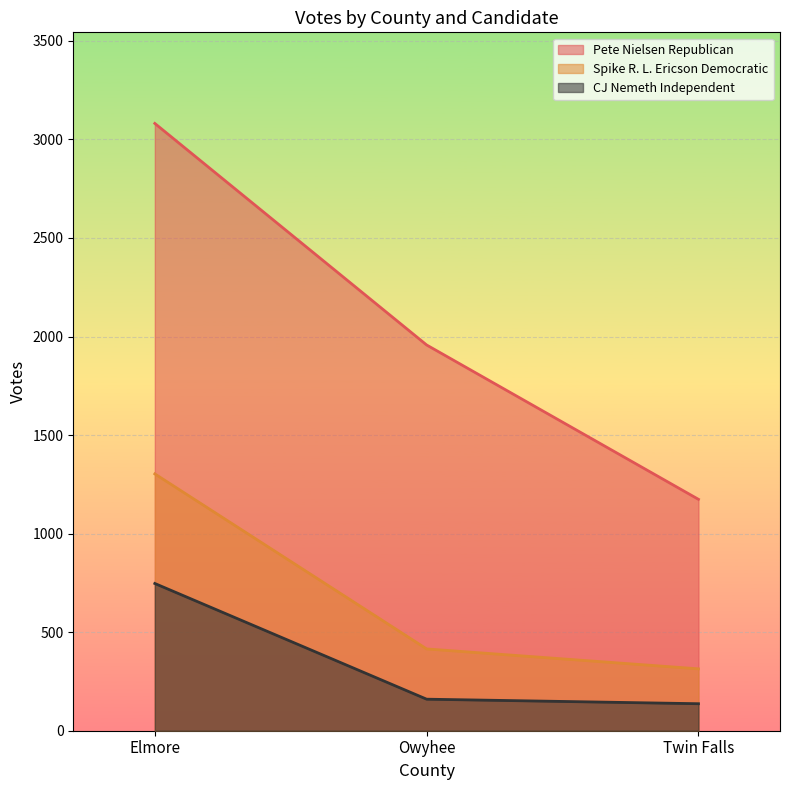

The CJ Nemeth Independent series shows 207 at Twin Falls. True or false?

False